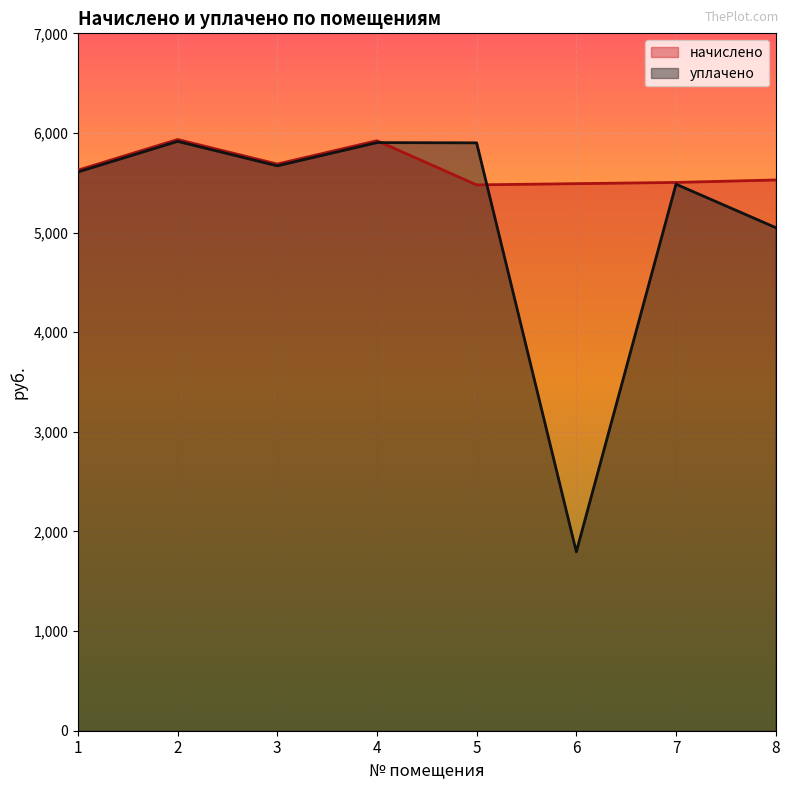

How many values in the уплачено series are below 5670?

4